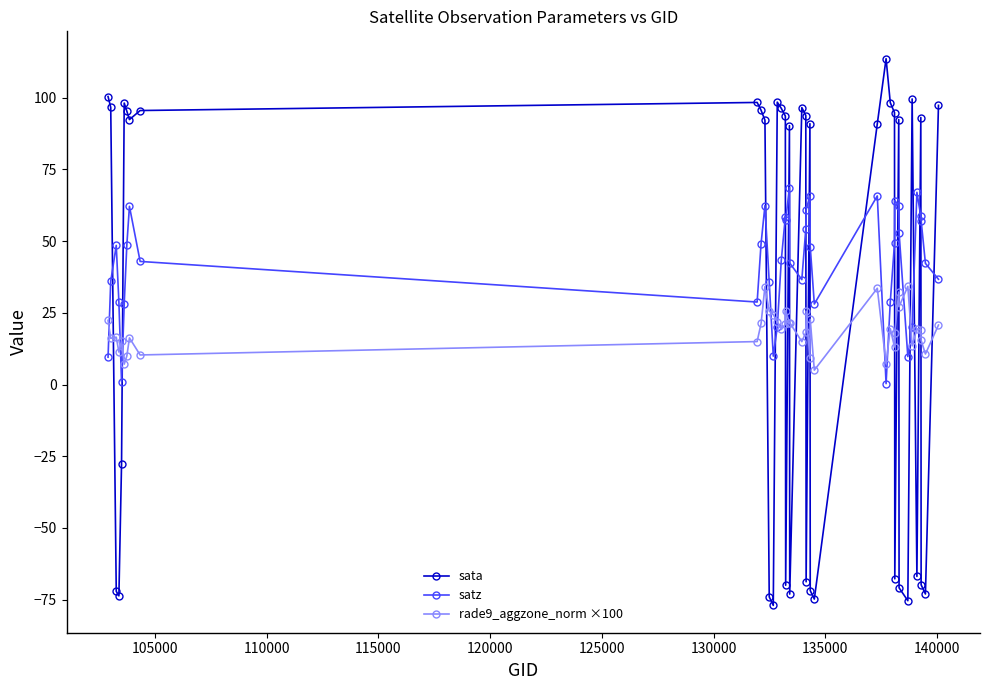

What is the greatest value displayed?

113.6